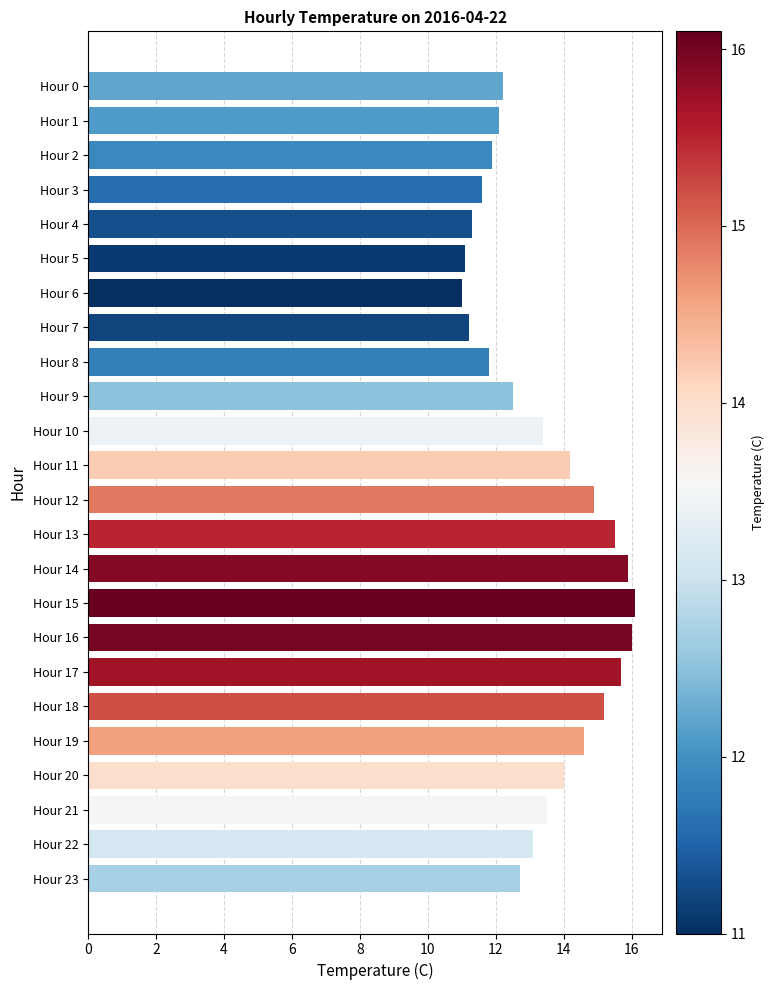

What is the change in value from Hour 0 to Hour 11?

+2.0